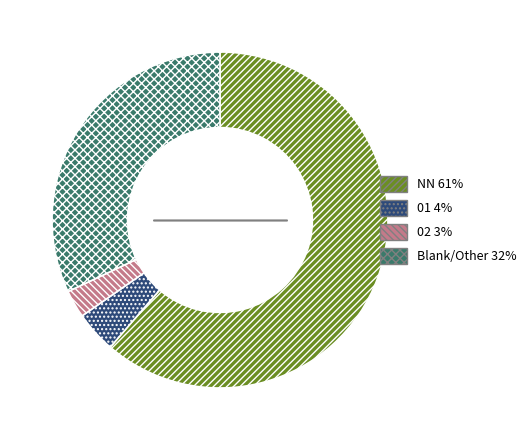

Which has a higher value, 01 4% or NN 61%?

NN 61%